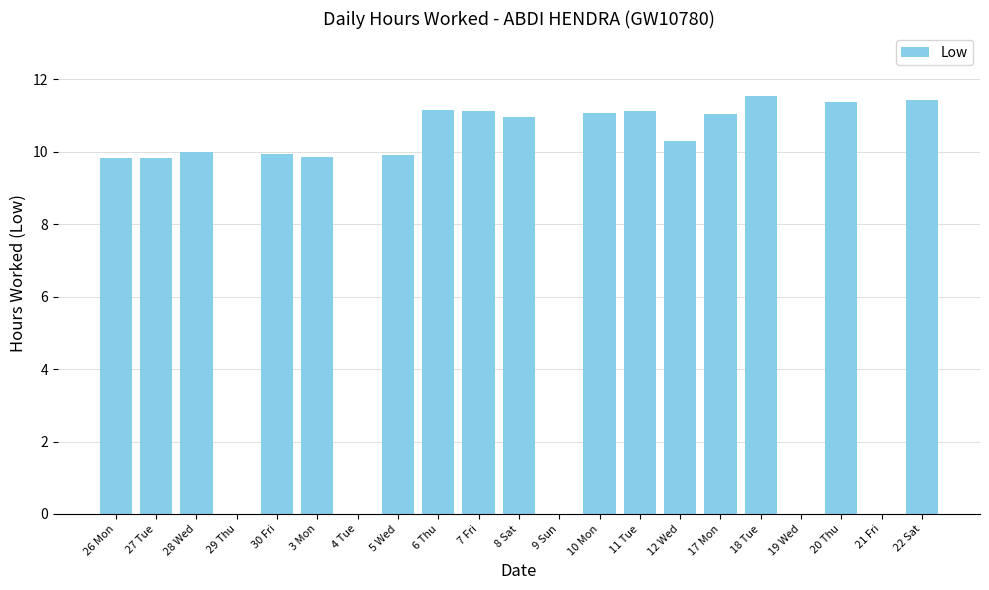

What is the maximum value shown in the chart?

11.6